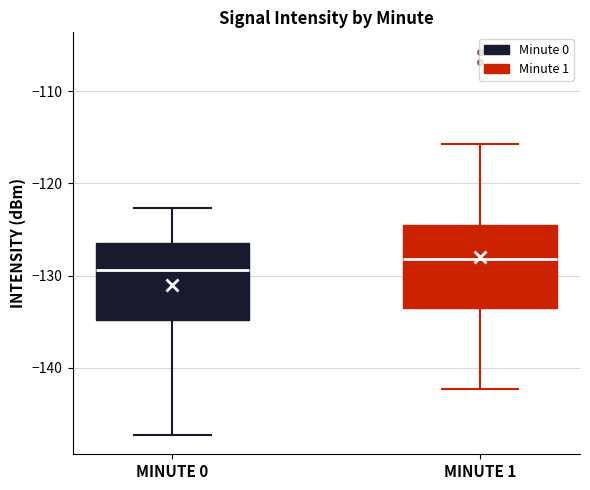

Reading left to right, transcribe this box plot: for each box, give where its median line is, the range the box spans, and where its two whiskers end, as read against the y-axis. The values are not printed on the chart, so give them approximately, as read against the axis.

MINUTE 0: median -129, box -135 to -126, whiskers -147 to -123
MINUTE 1: median -128, box -134 to -124, whiskers -142 to -116